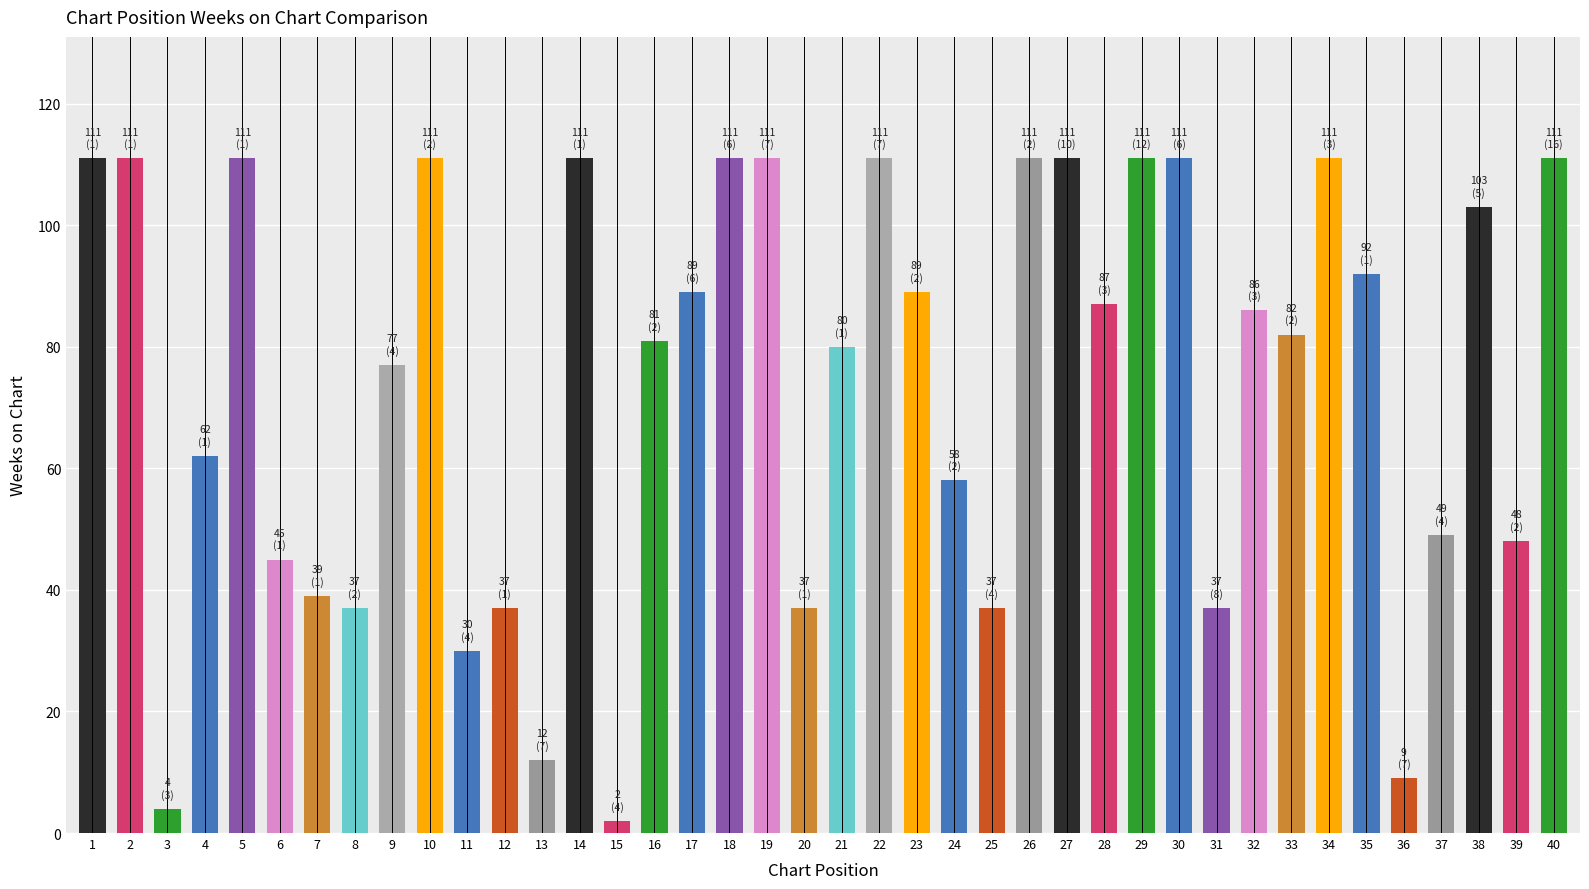

Are the bars grouped side by side (vs. stacked)?

No